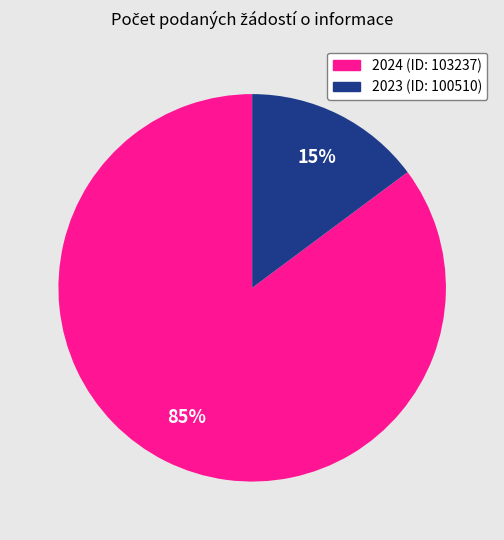

To the nearest percent, what percentage of the pie is 2024 (ID: 103237)?

85%